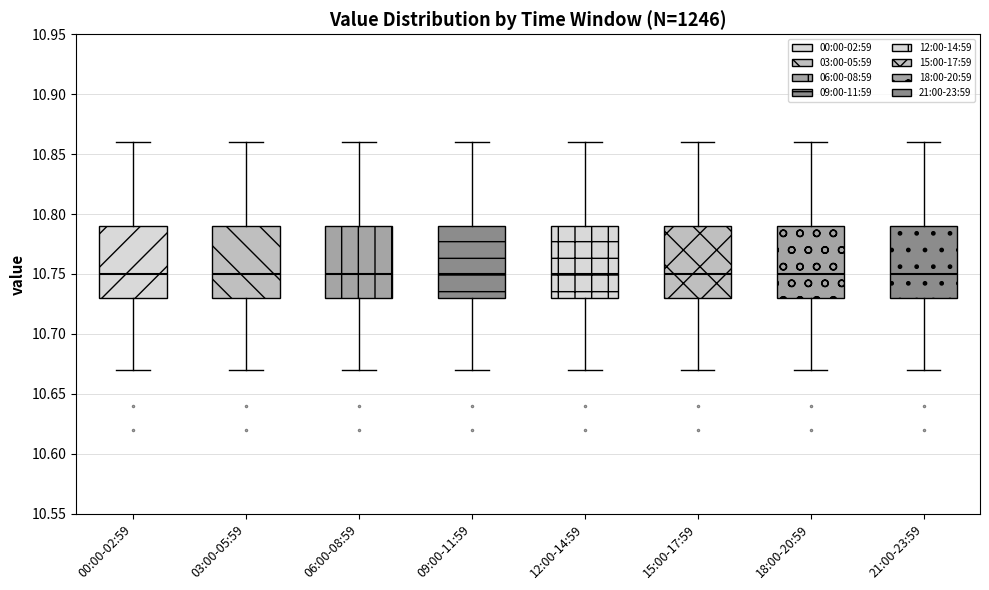

Reading left to right, transcribe this box plot: for each box, give where its median line is, the range the box spans, and where its two whiskers end, as read against the y-axis. The values are not printed on the chart, so give them approximately, as read against the axis.

00:00-02:59: median 10.75, box 10.73 to 10.79, whiskers 10.67 to 10.86
03:00-05:59: median 10.75, box 10.73 to 10.79, whiskers 10.67 to 10.86
06:00-08:59: median 10.75, box 10.73 to 10.79, whiskers 10.67 to 10.86
09:00-11:59: median 10.75, box 10.73 to 10.79, whiskers 10.67 to 10.86
12:00-14:59: median 10.75, box 10.73 to 10.79, whiskers 10.67 to 10.86
15:00-17:59: median 10.75, box 10.73 to 10.79, whiskers 10.67 to 10.86
18:00-20:59: median 10.75, box 10.73 to 10.79, whiskers 10.67 to 10.86
21:00-23:59: median 10.75, box 10.73 to 10.79, whiskers 10.67 to 10.86